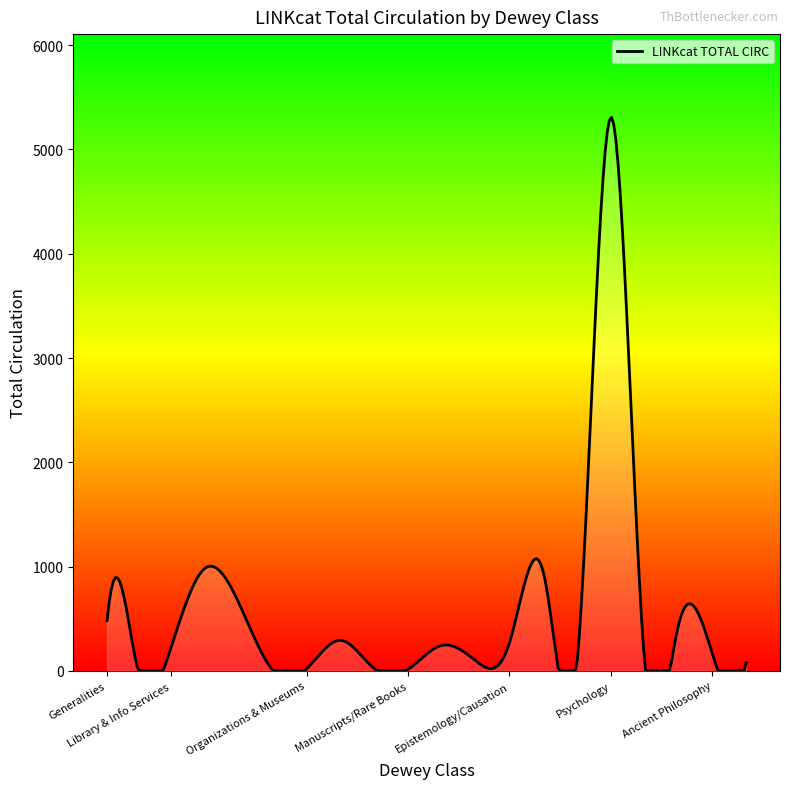

Reading right to left, extract all data points from this chart.

Modern Philosophy=77	Ancient Philosophy=164	Ethics=441	Logic=61	Psychology=5310	Philosophical Schools=72	Paranormal Phenomena=947	Epistemology/Causation=269	Metaphysics=98	Philosophy & Psychology=244	Manuscripts/Rare Books=14	General Collections=22	Journalism=293	Organizations & Museums=19	Serials=6	Encyclopedias=985	Library & Info Services=232	Bibliography=22	Computers=871	Generalities=482